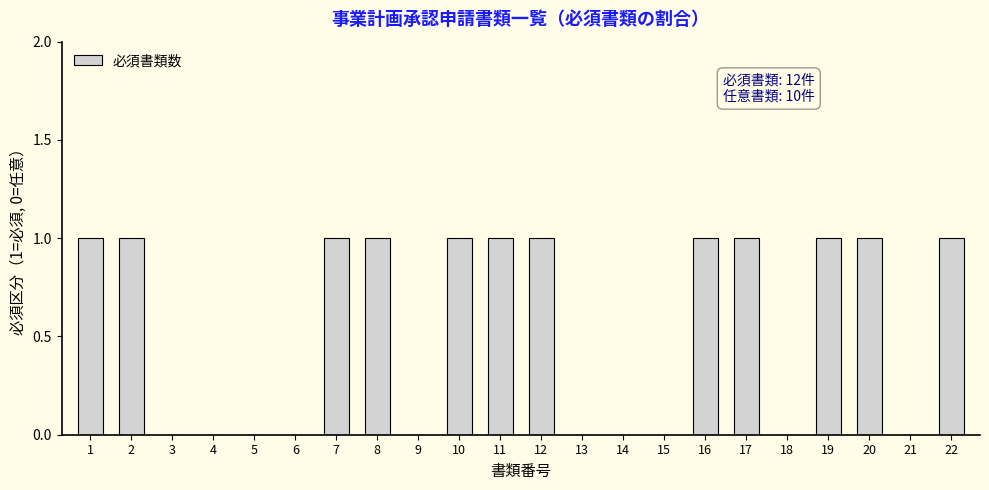

Count the number of data series in this chart.

1